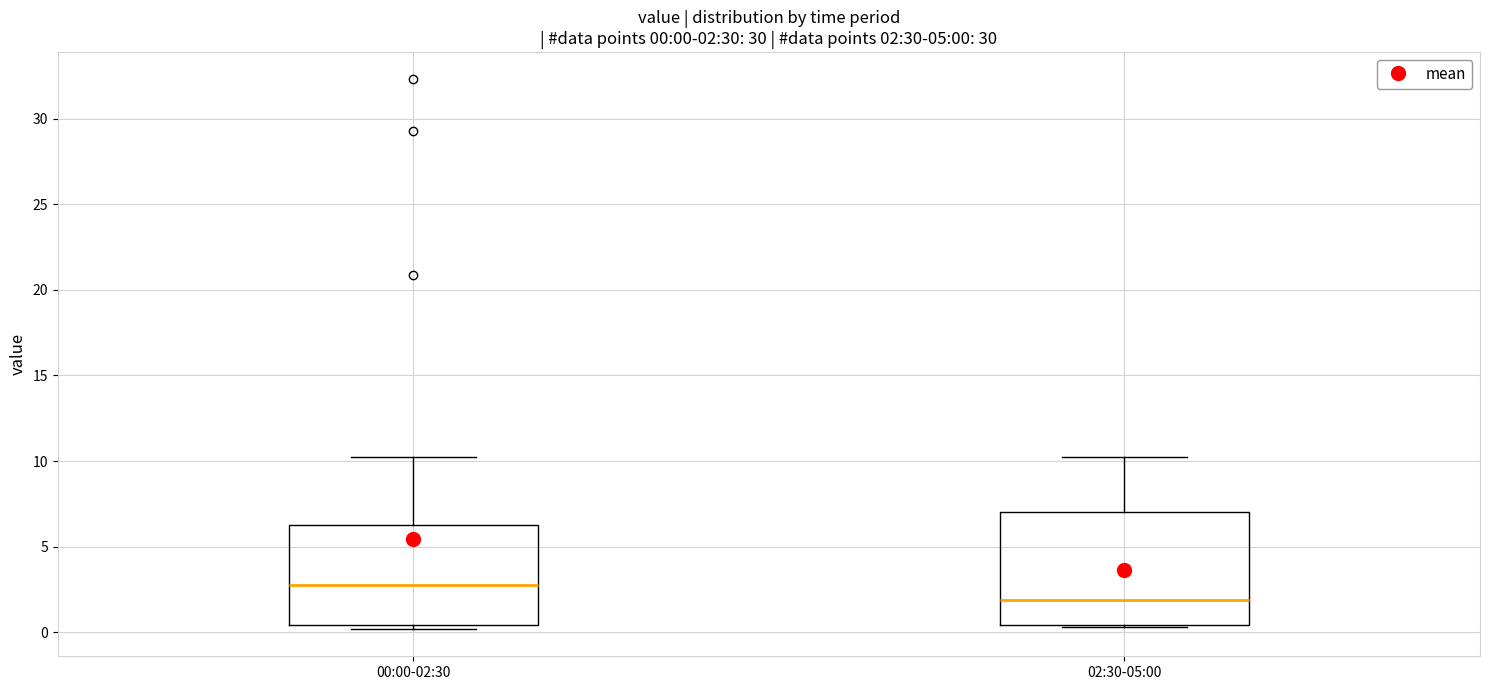

Which box has the lowest median line?

02:30-05:00